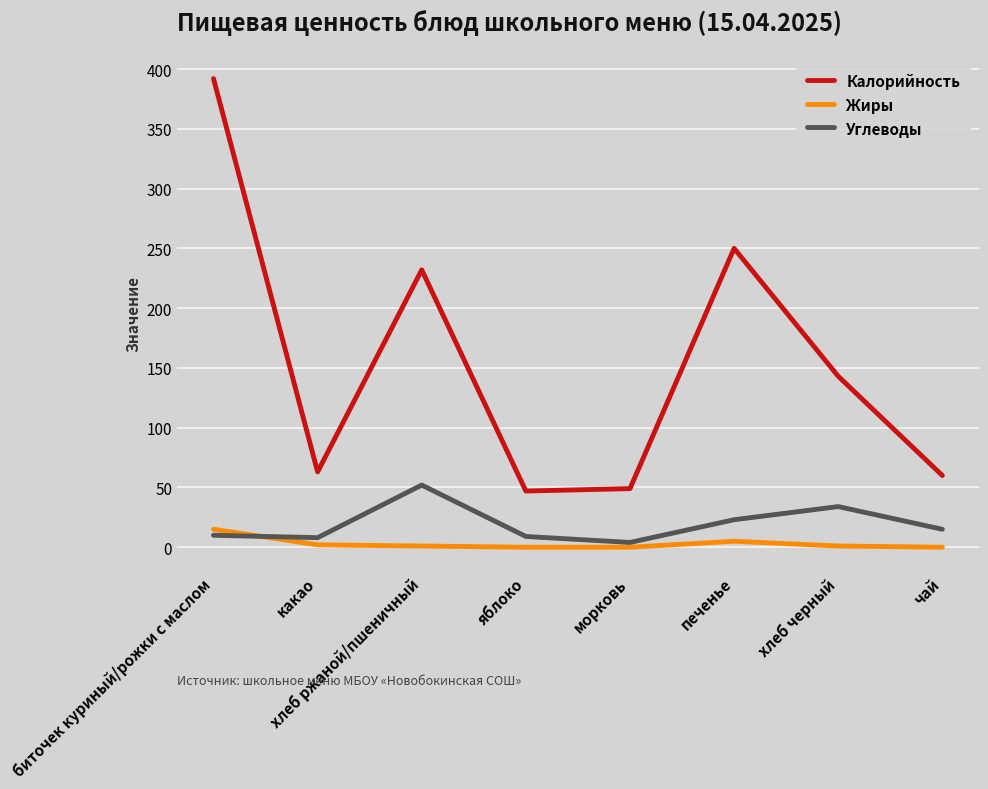

Where is the first local maximum for Калорийность?

хлеб ржаной/пшеничный